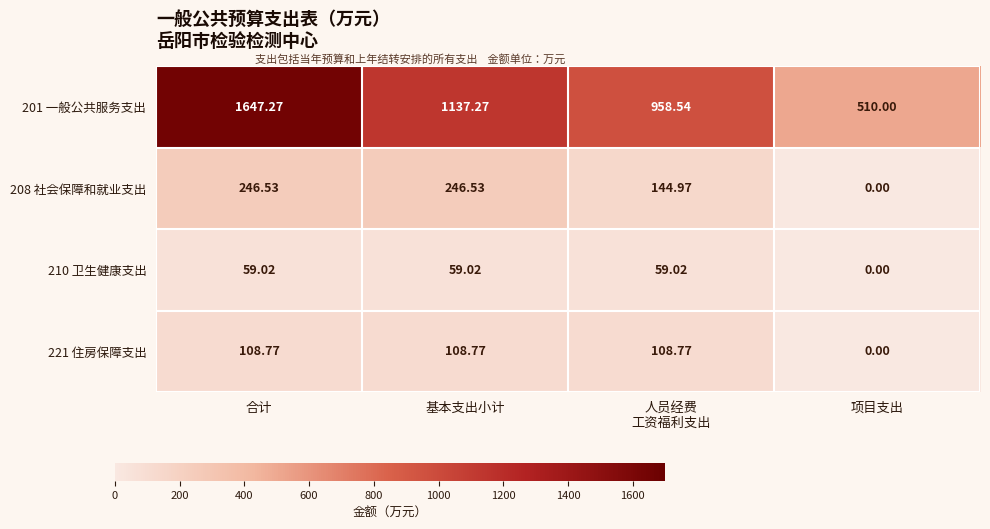

Which series changed the most between 基本支出小计 and 人员经费
工资福利支出?

201 一般公共服务支出